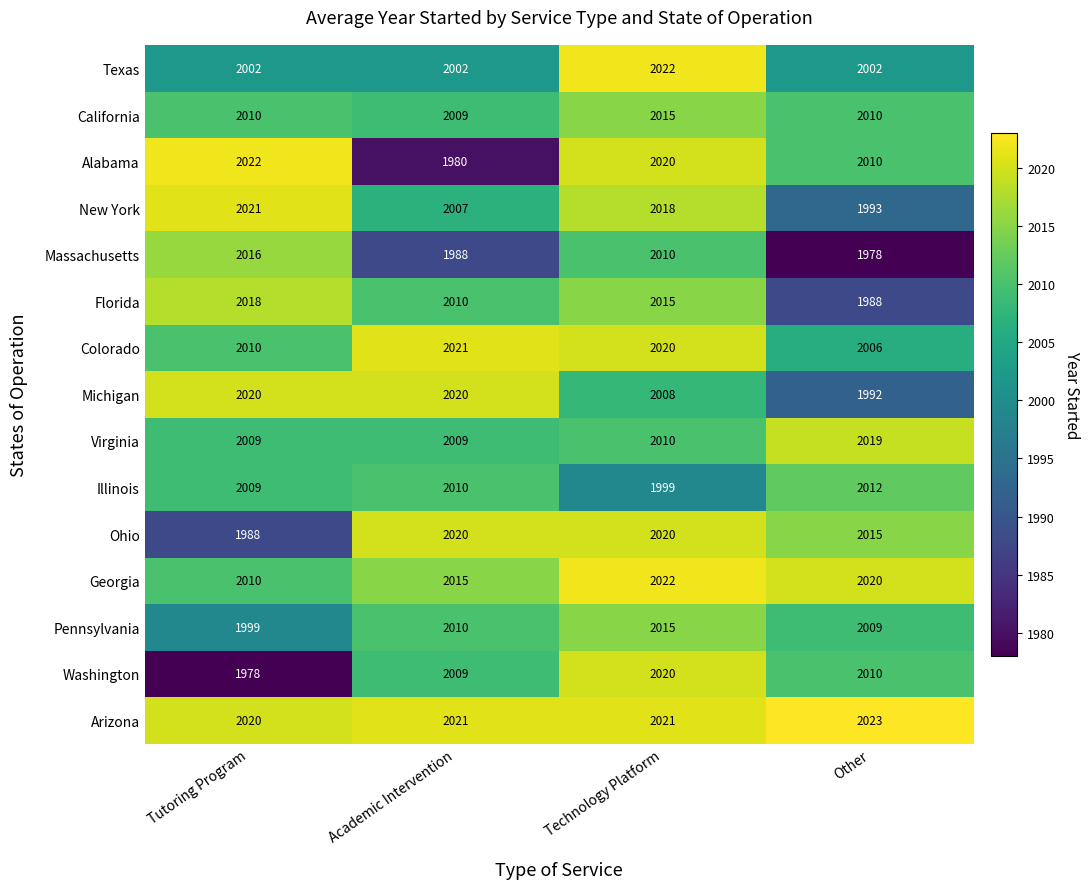

Between Tutoring Program and Technology Platform, which series saw the biggest shift?

Washington